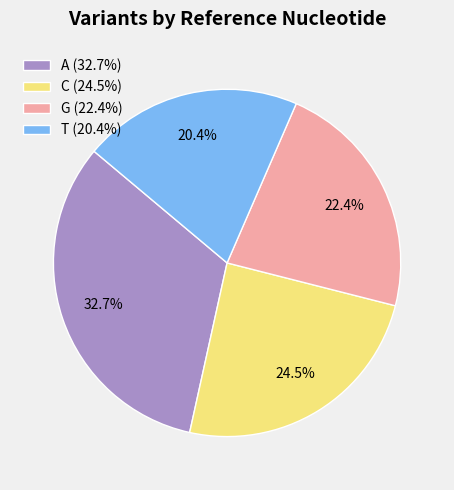

To the nearest percent, what is the difference between the largest and smallest slice percentages?

12%